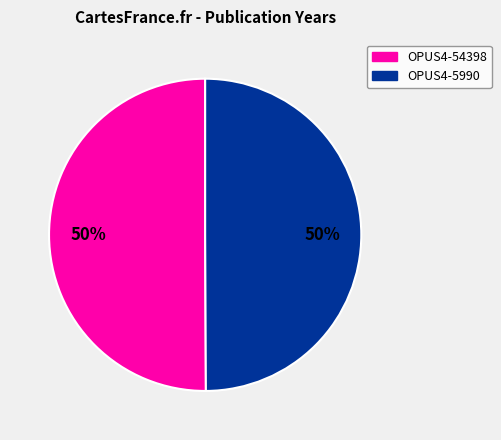

How many slices are in this pie chart?

2